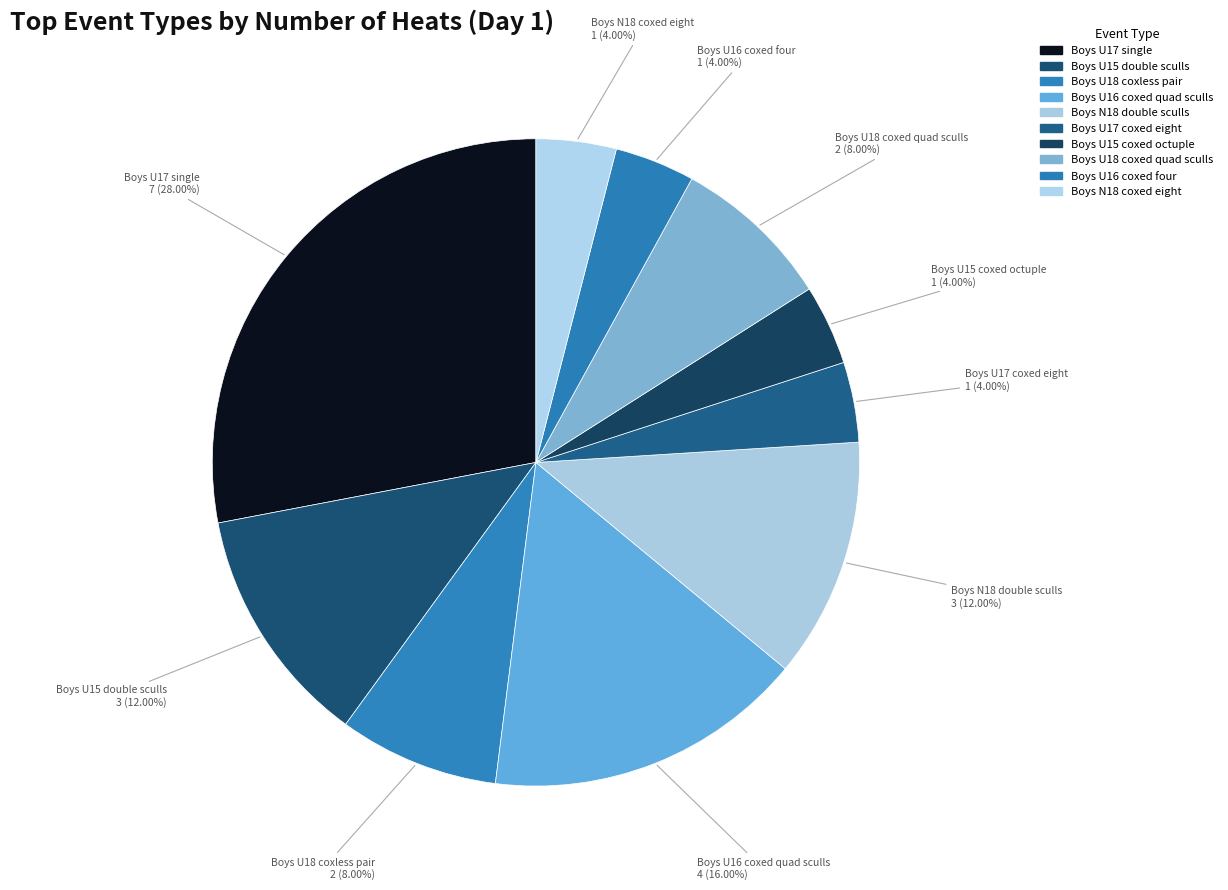

How many segments does this pie chart have?

10